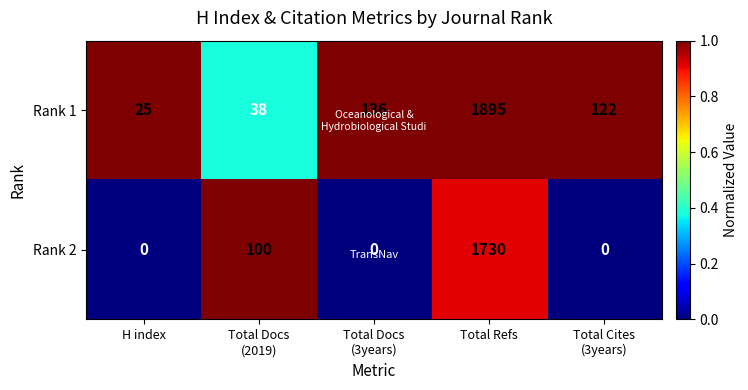

Which category has the highest value in the Rank 2 series?

Total Refs